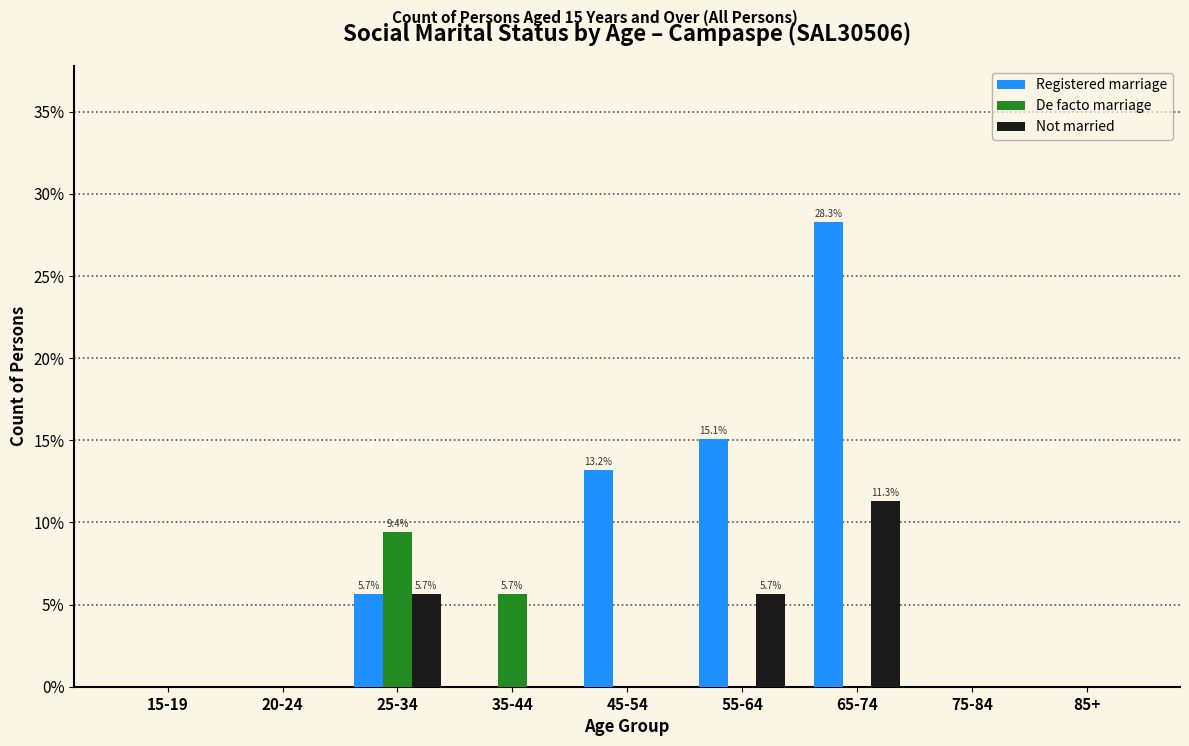

Reading left to right, transcribe all the data shown in this chart.

Registered marriage: 15-19=0.0	20-24=0.0	25-34=5.7	35-44=0.0	45-54=13.2	55-64=15.1	65-74=28.3	75-84=0.0	85+=0.0
De facto marriage: 15-19=0.0	20-24=0.0	25-34=9.4	35-44=5.7	45-54=0.0	55-64=0.0	65-74=0.0	75-84=0.0	85+=0.0
Not married: 15-19=0.0	20-24=0.0	25-34=5.7	35-44=0.0	45-54=0.0	55-64=5.7	65-74=11.3	75-84=0.0	85+=0.0